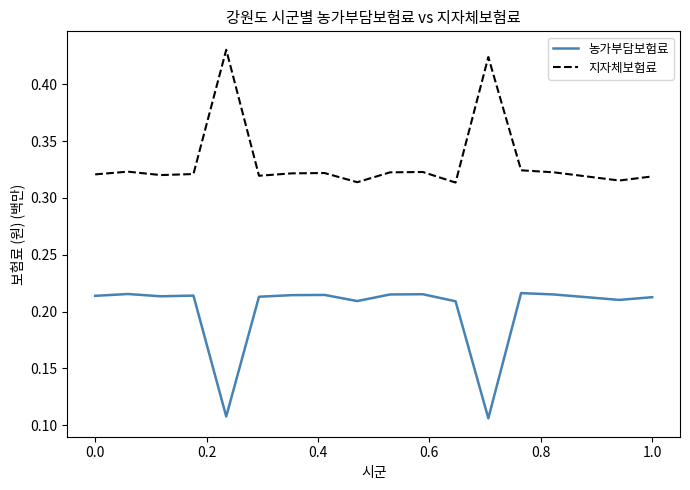

List the series in order of their peak value, highest first.

지자체보험료, 농가부담보험료